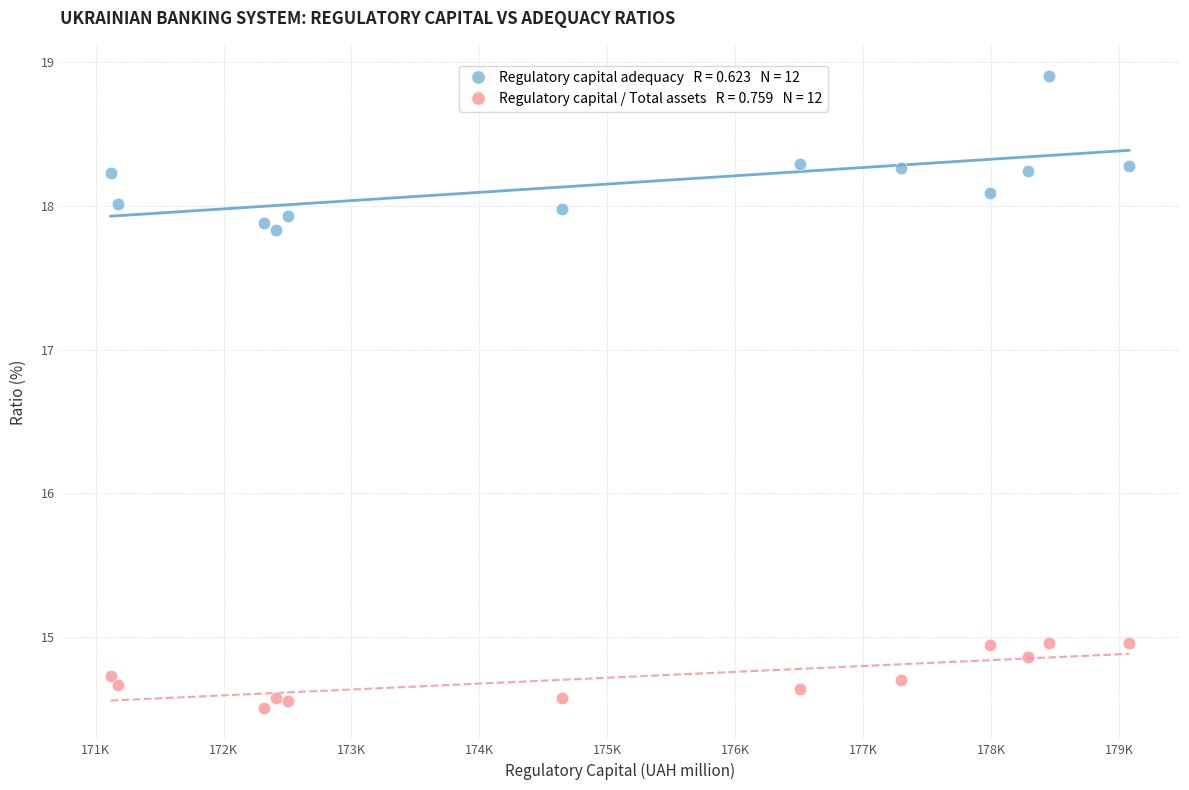

Across all data points, what is the range of Y values (max minus min)?

4.4